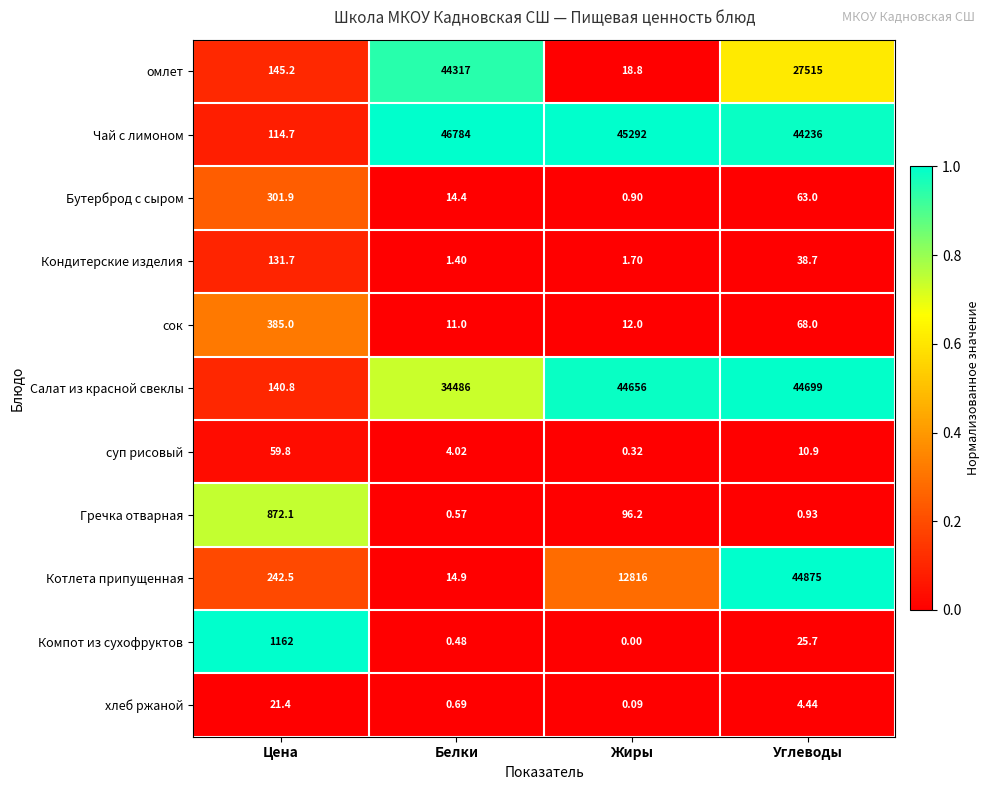

Which label corresponds to the smallest value in the chart?

Жиры